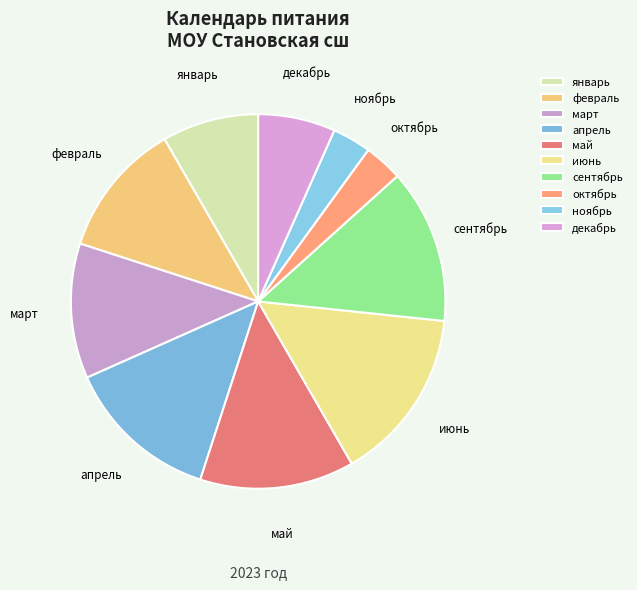

The май slice represents 6% of the pie. True or false?

False